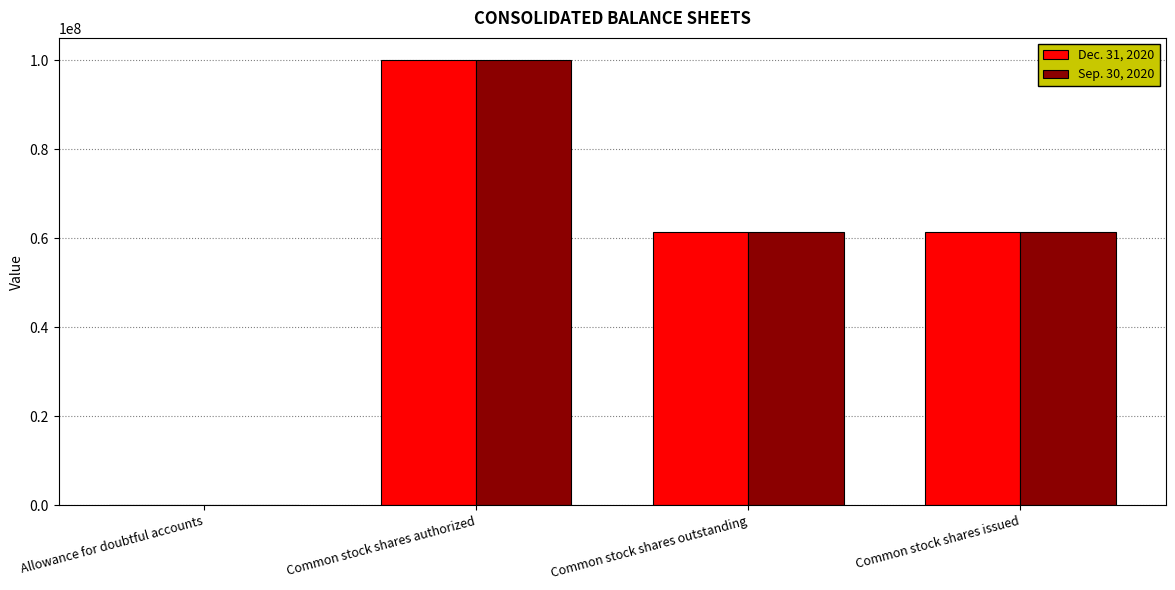

What are all the series names shown in the legend?

Dec. 31, 2020, Sep. 30, 2020